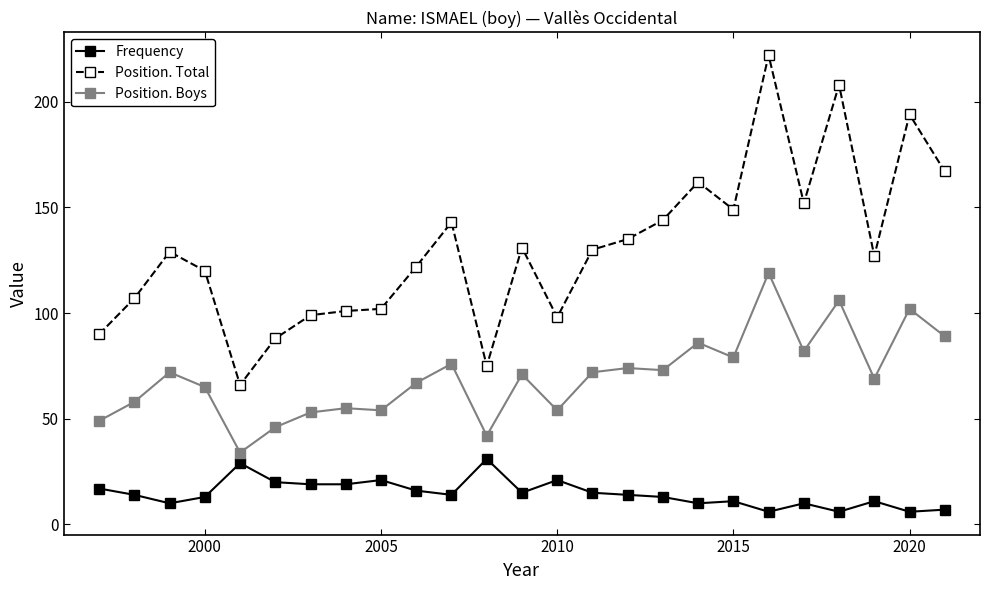

How many series are shown in this chart?

3